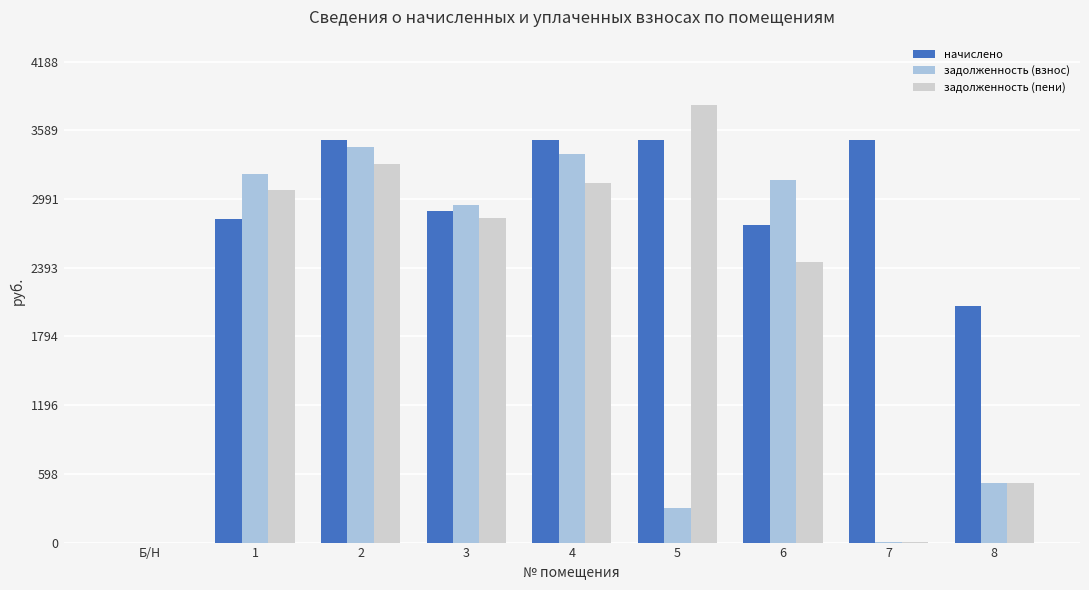

What is the maximum value for начислено?

3505.7